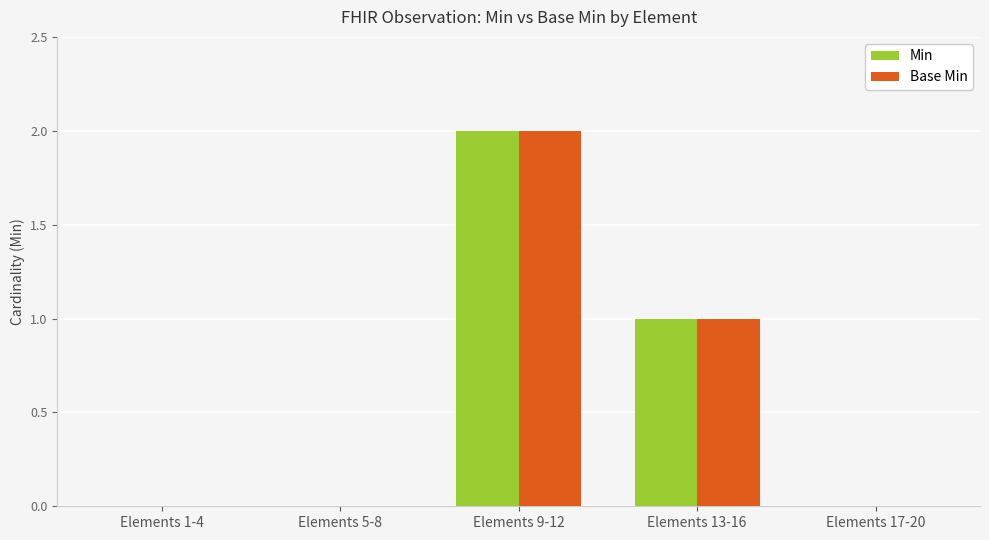

At which label is Base Min closest to 1?

Elements 13-16